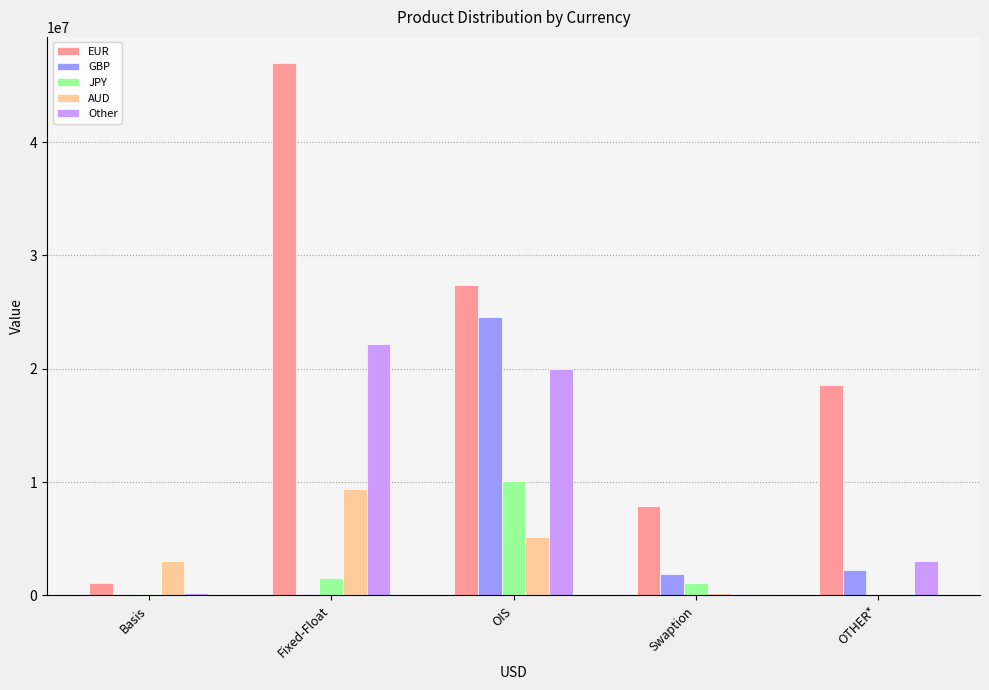

At which label is AUD closest to 4688242?

OIS